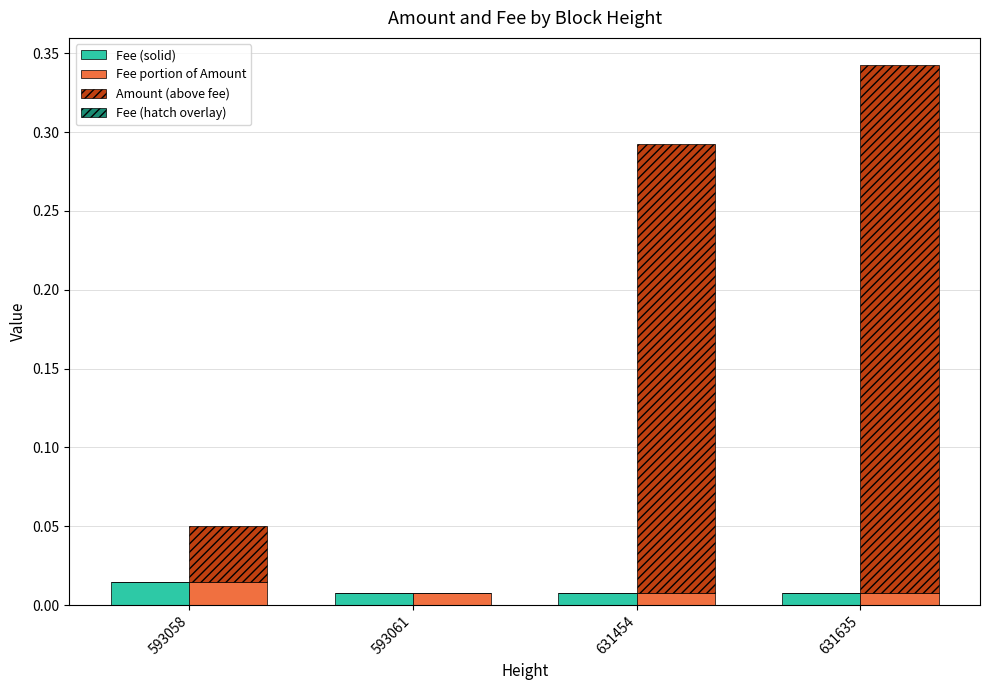

Rank the series at 593061 from lowest to highest value.

Amount (above fee), Fee (hatch overlay), Fee (solid), Fee portion of Amount